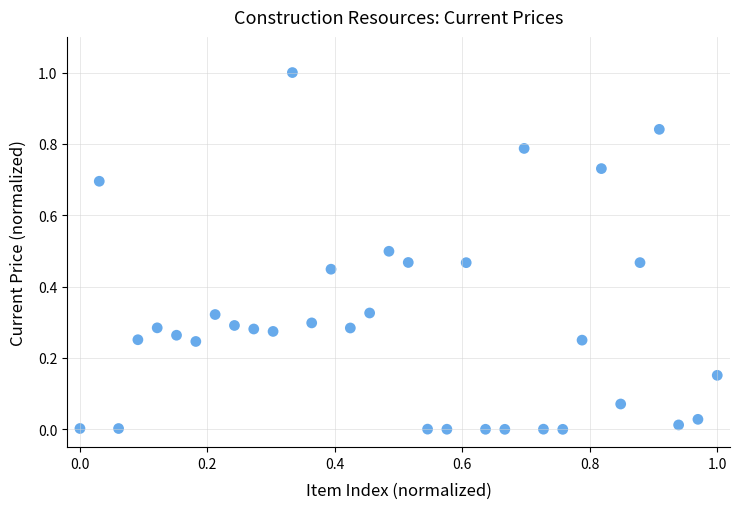

What is the range of X values (max minus min)?

1.0